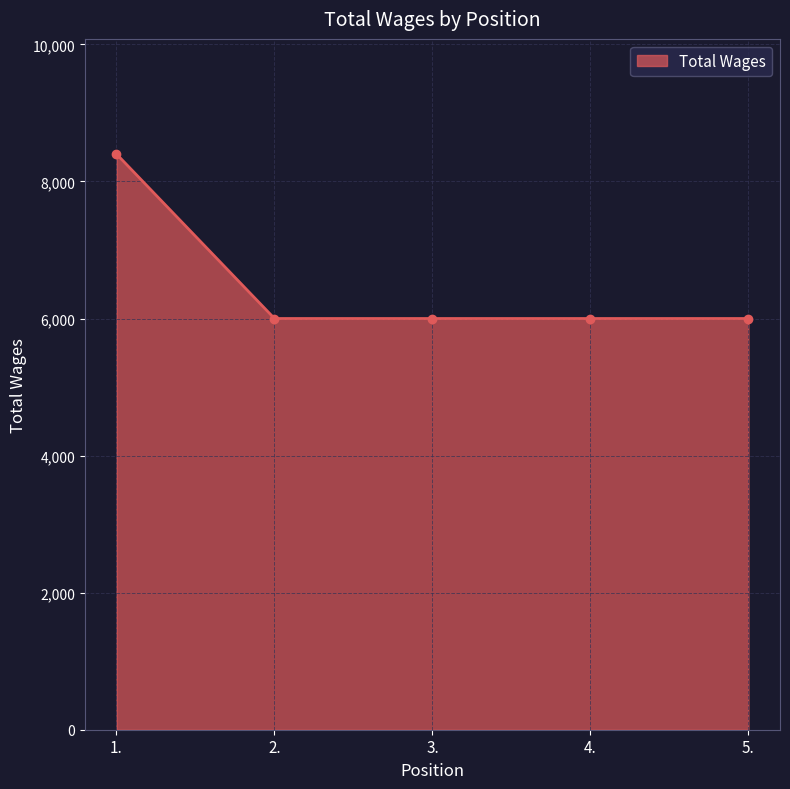

What position from the left is 5.?

5